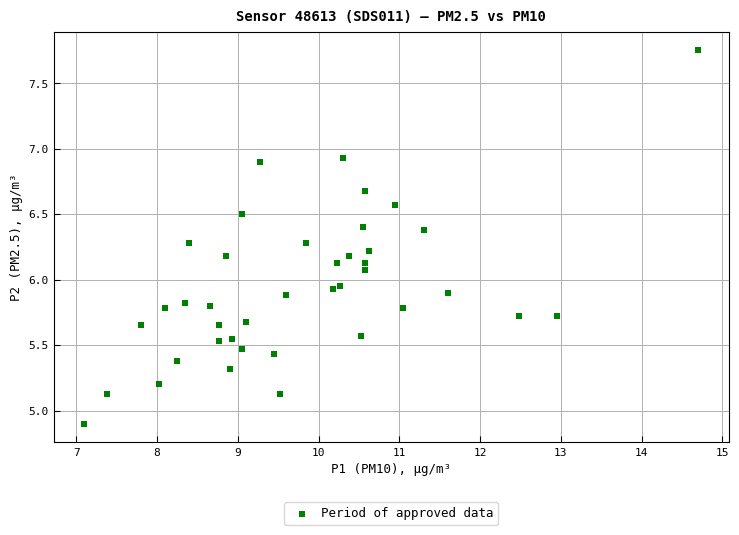

What is the range of X values (max minus min)?

7.6